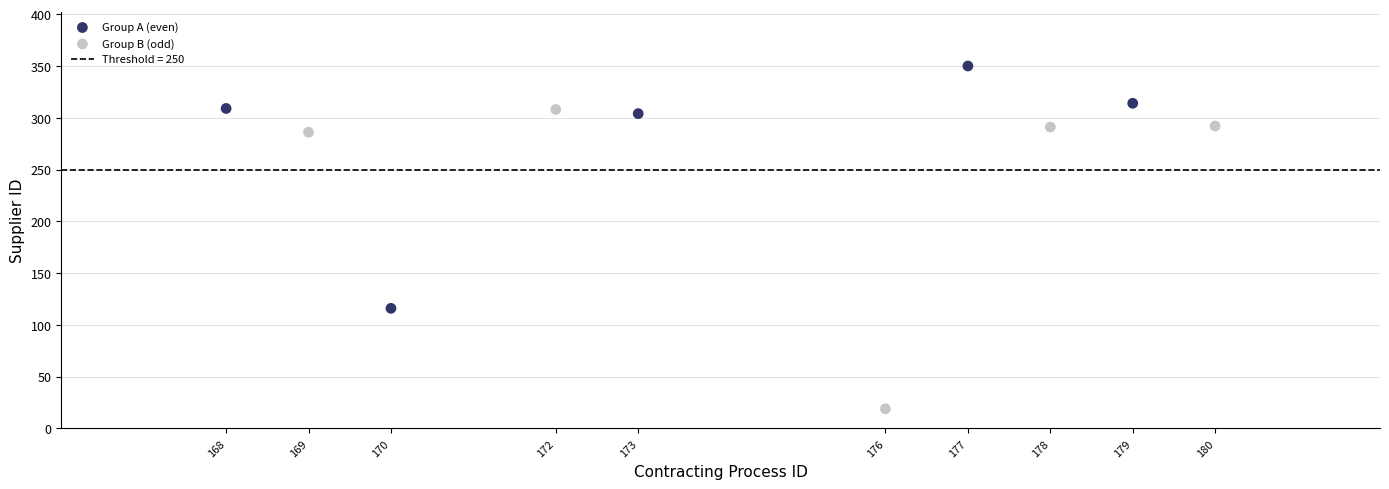

Which series has the largest Y range (max minus min)?

Group B (odd)